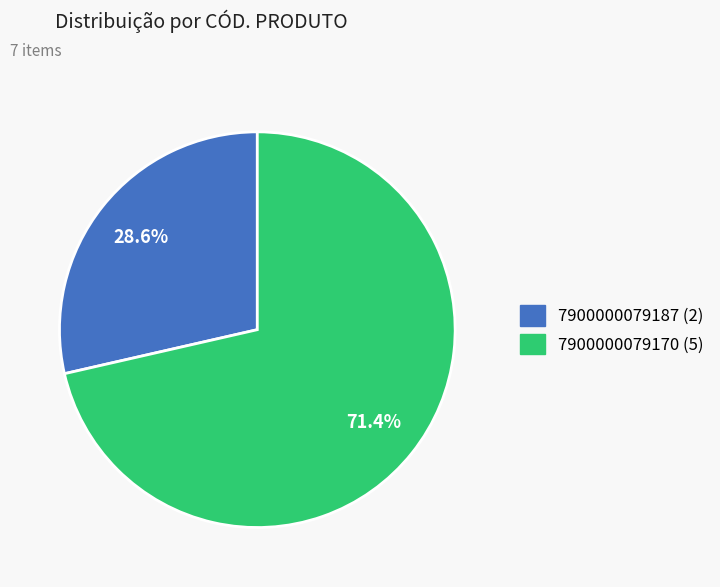

How many slices are in this pie chart?

2